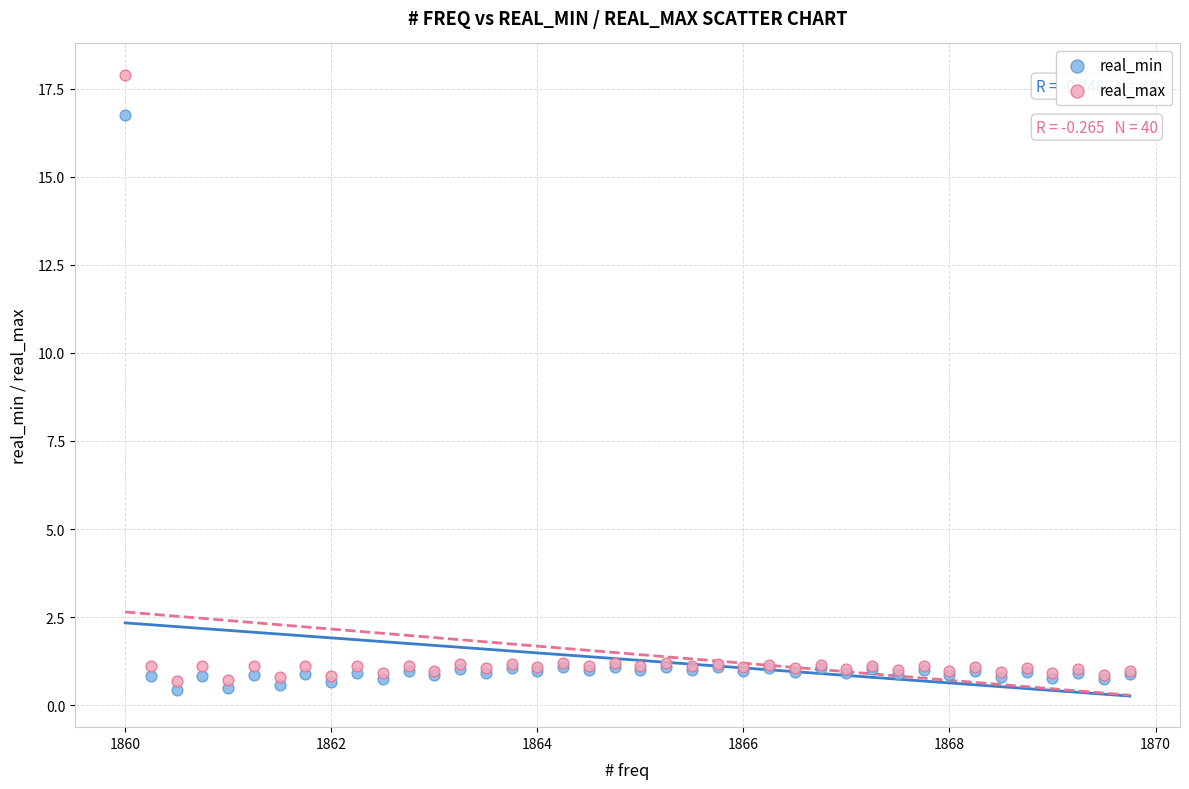

Which series contains the lowest Y value?

real_min